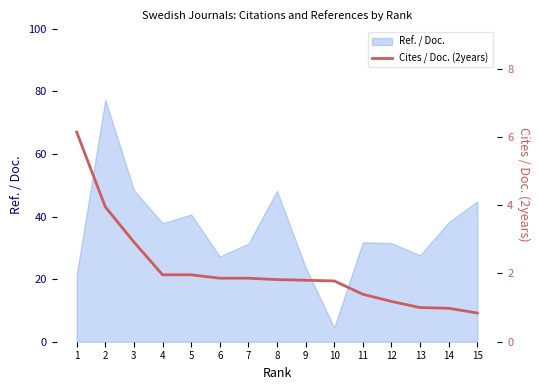

Which category has the lowest value in the Ref. / Doc. series?

10